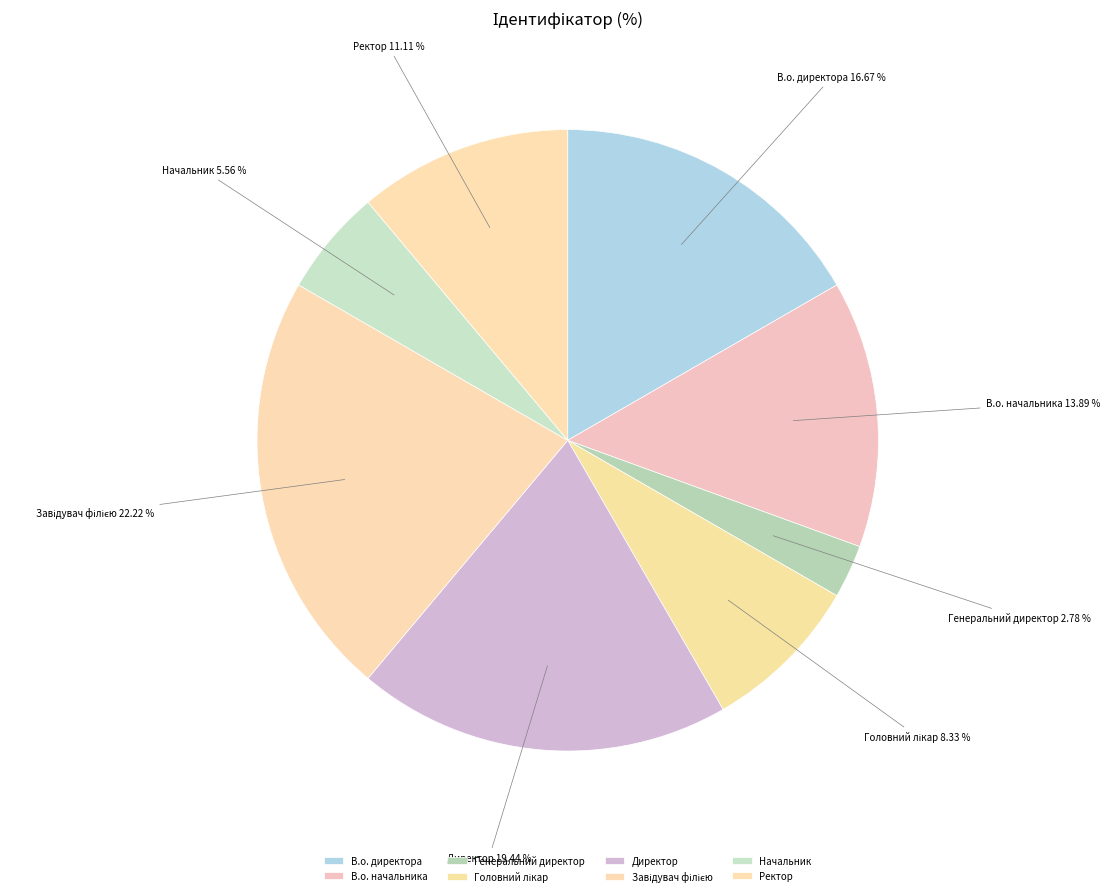

Count the number of slices in the pie.

8